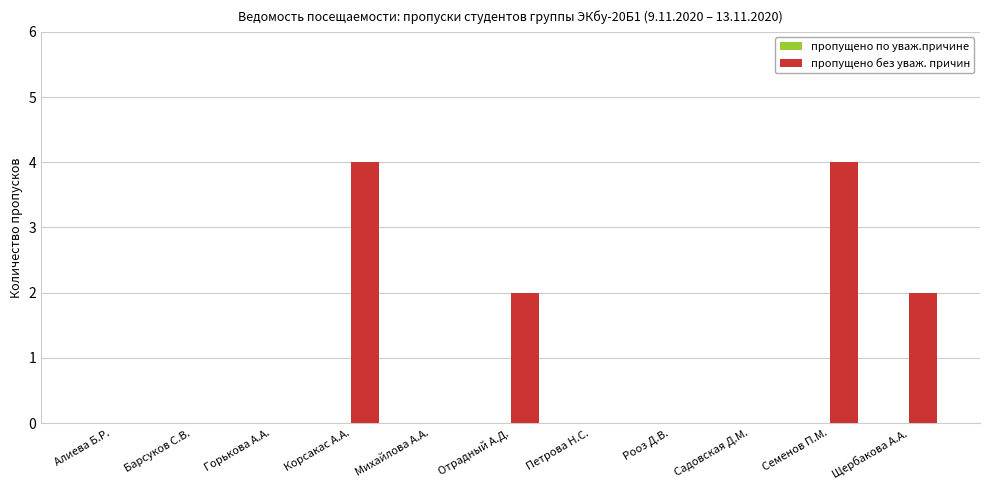

Is it true that the value at Отрадный А.Д. is 2?

True